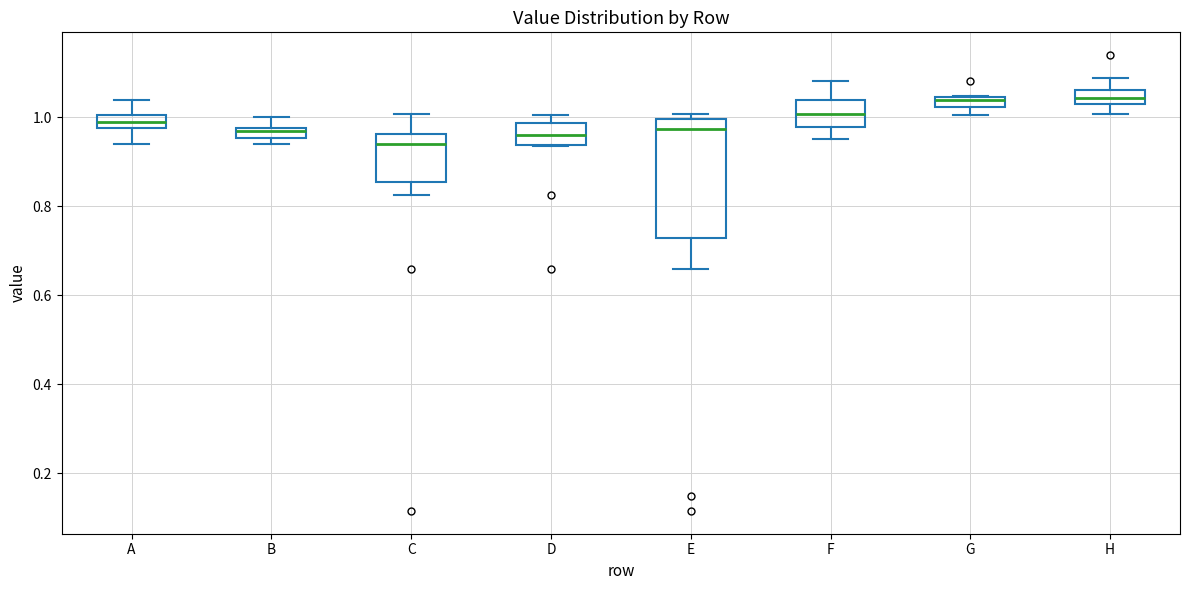

Where is the lower edge of the box for G on the y-axis? The values are not printed on the chart, so give them approximately, as read against the axis.

1.02